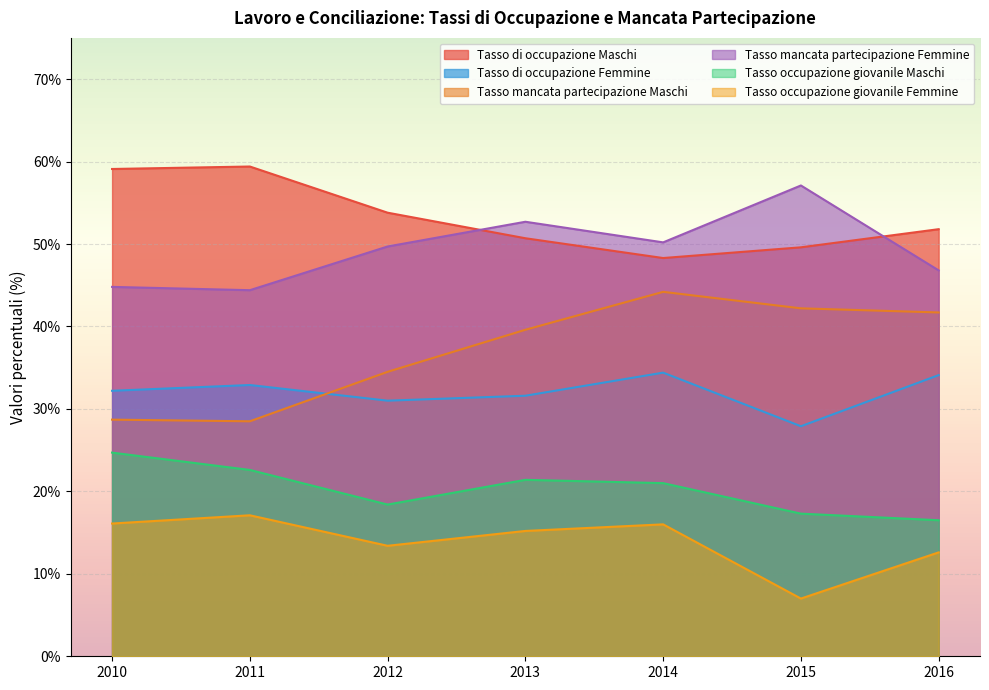

How many lines are shown in the chart?

6